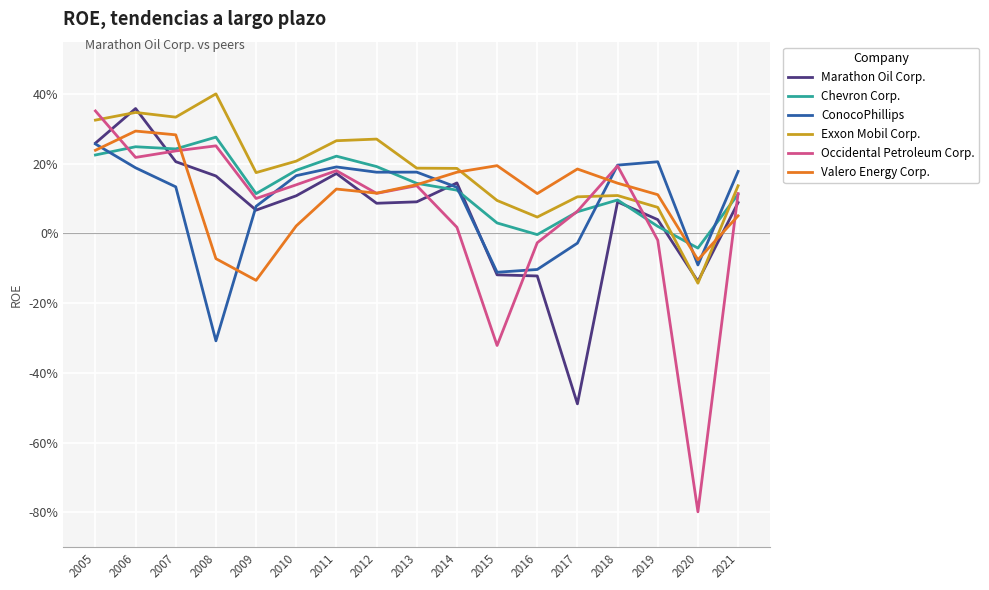

True or false: Chevron Corp. has more than 0 interior local peaks.

True